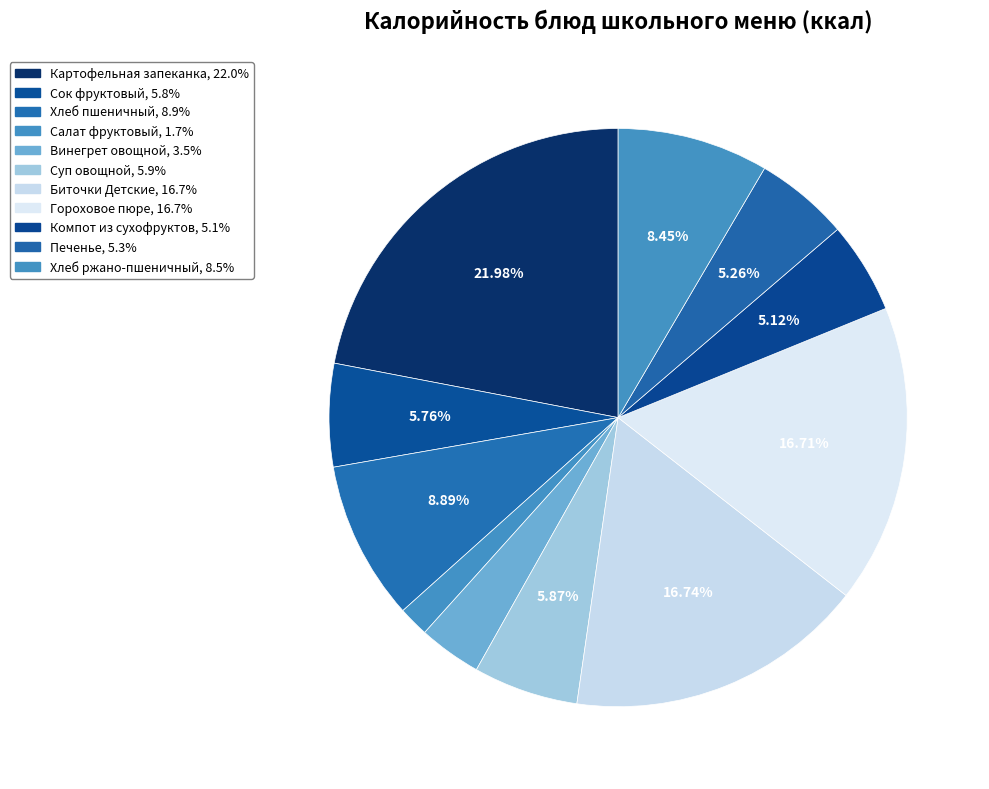

Which slice is the largest?

Картофельная запеканка